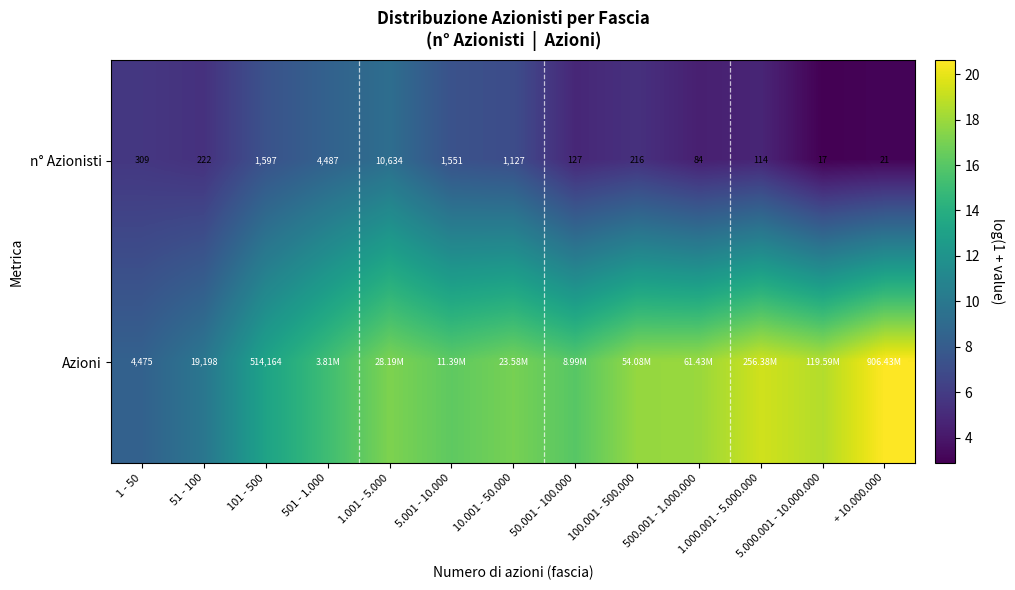

What is the maximum value for n° Azionisti?

9.3